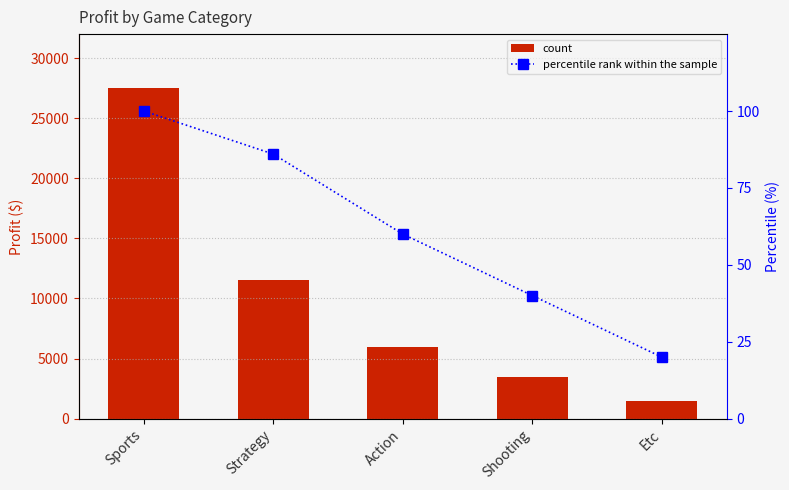

What is the difference between the maximum and minimum values in the percentile rank within the sample series?

80